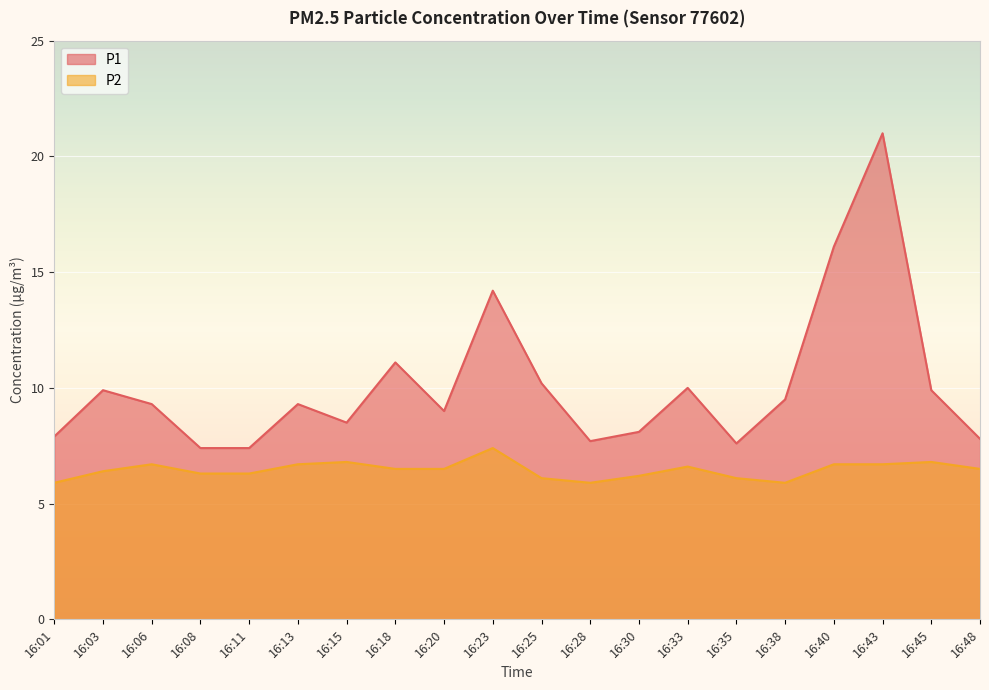

Is it true that P1 equals 3.5 at 16:06?

False